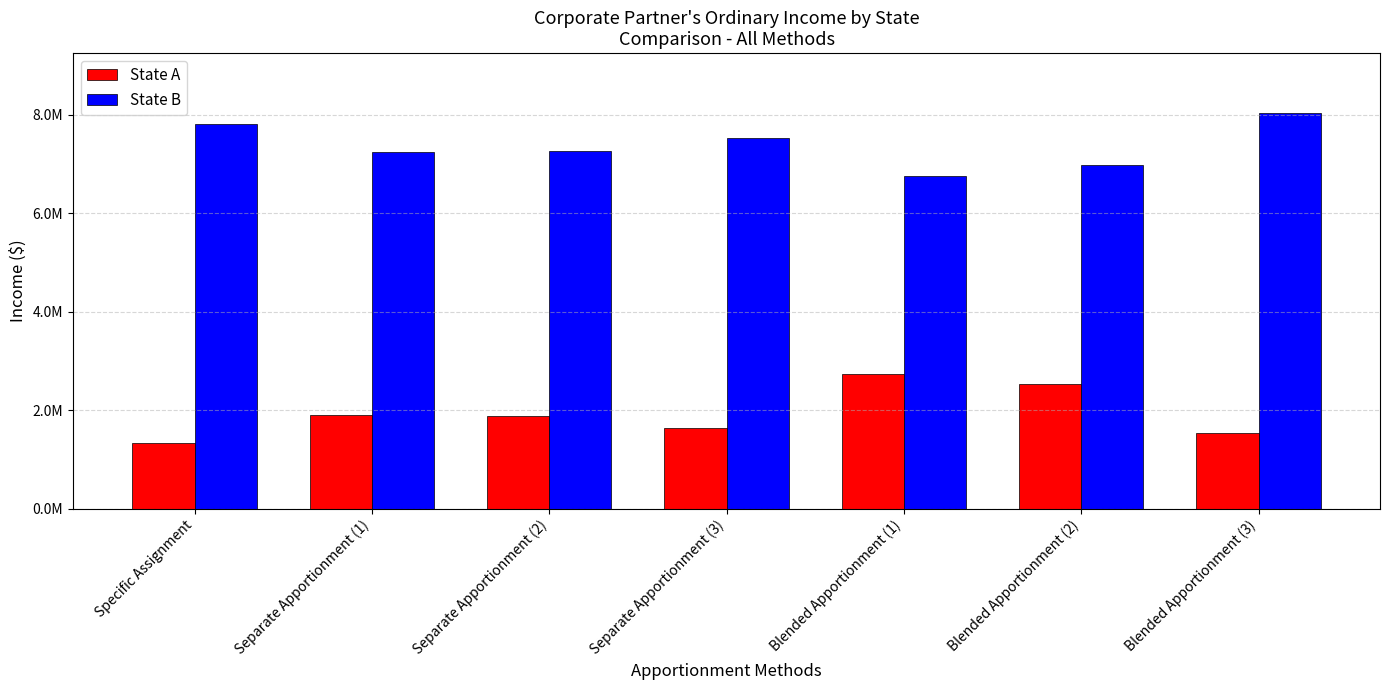

Does the chart contain stacked bars?

No